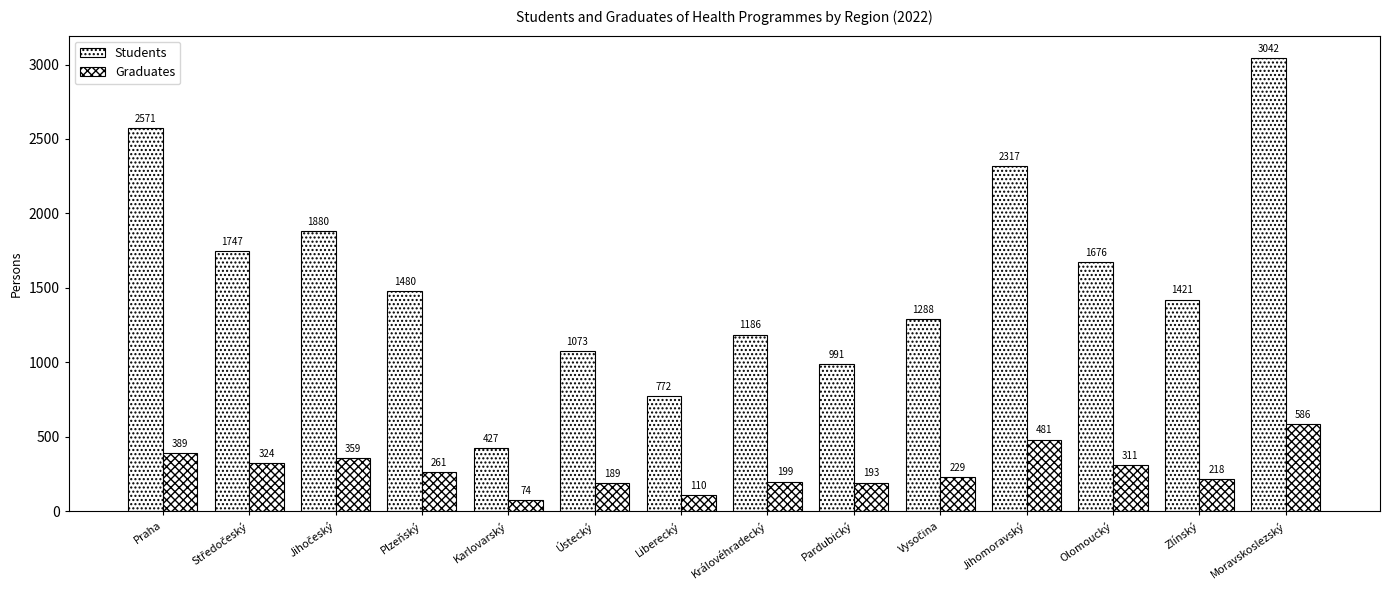

Does the chart contain stacked bars?

No